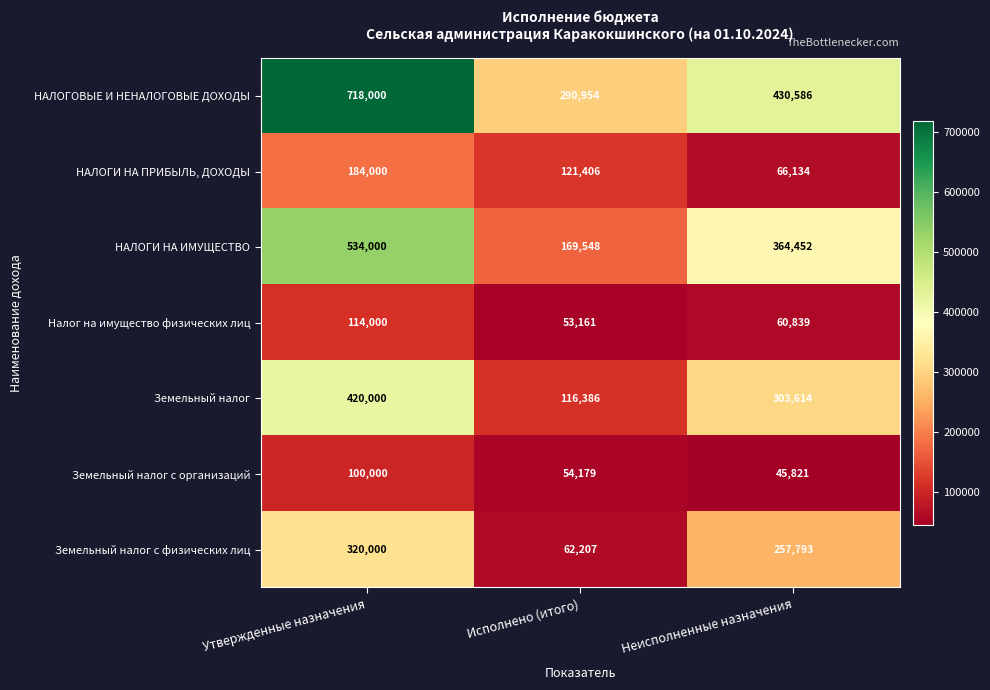

At which category is the sum across all series the highest?

Утвержденные назначения